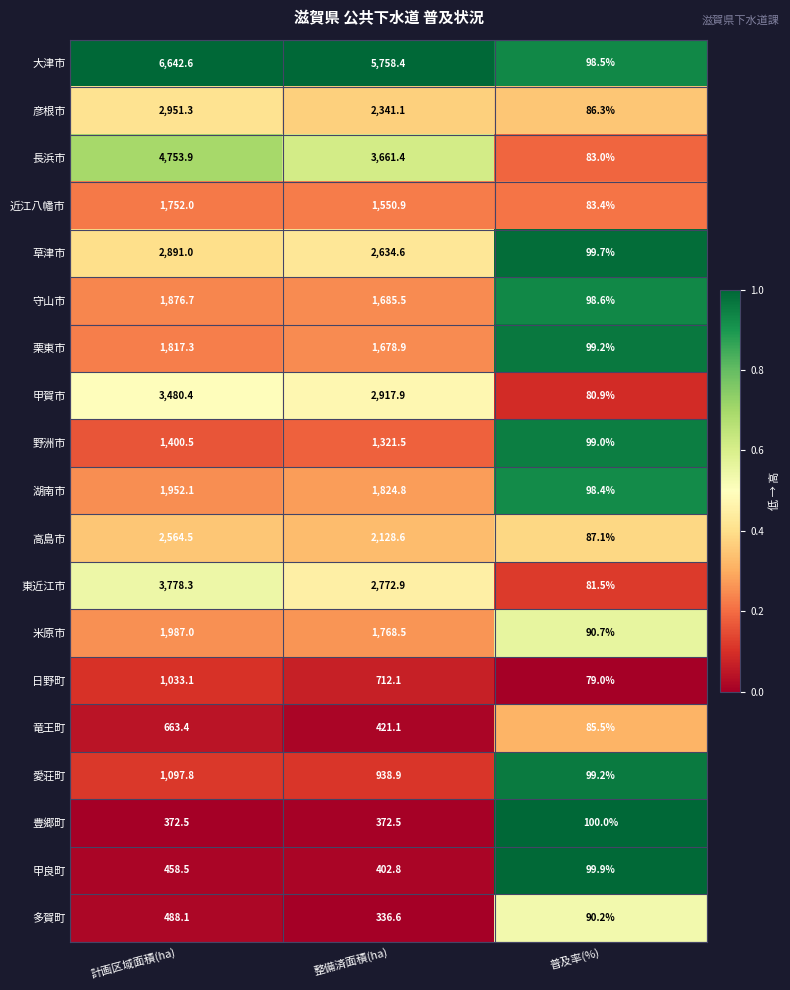

What is the difference between the 米原市 values at 計画区域面積(ha) and 普及率(%)?

1896.3